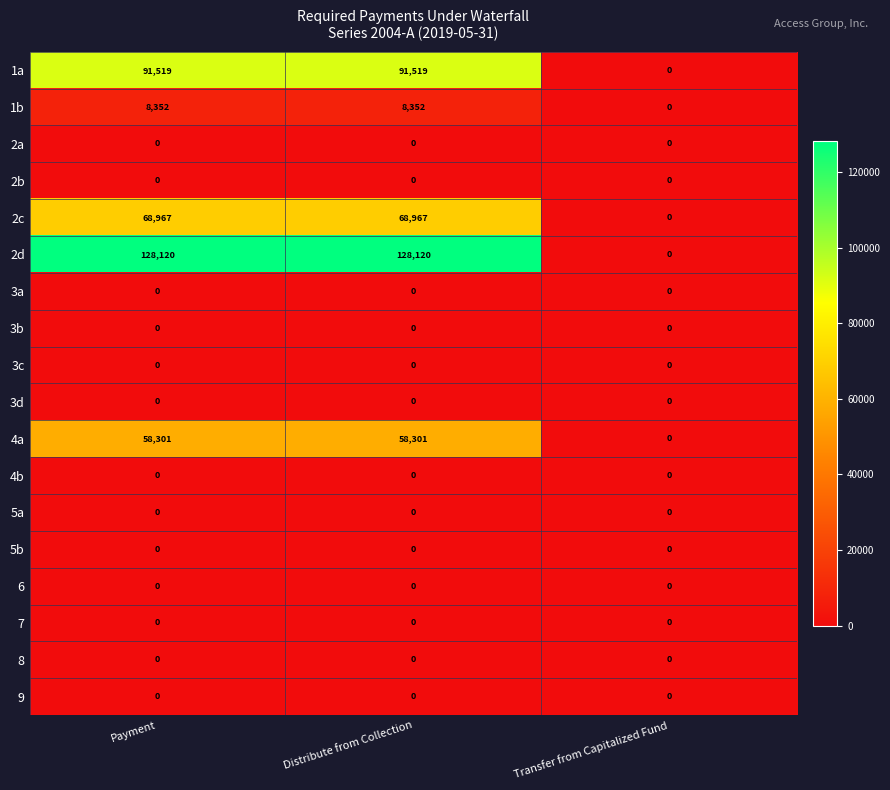

What is the greatest value displayed?

128120